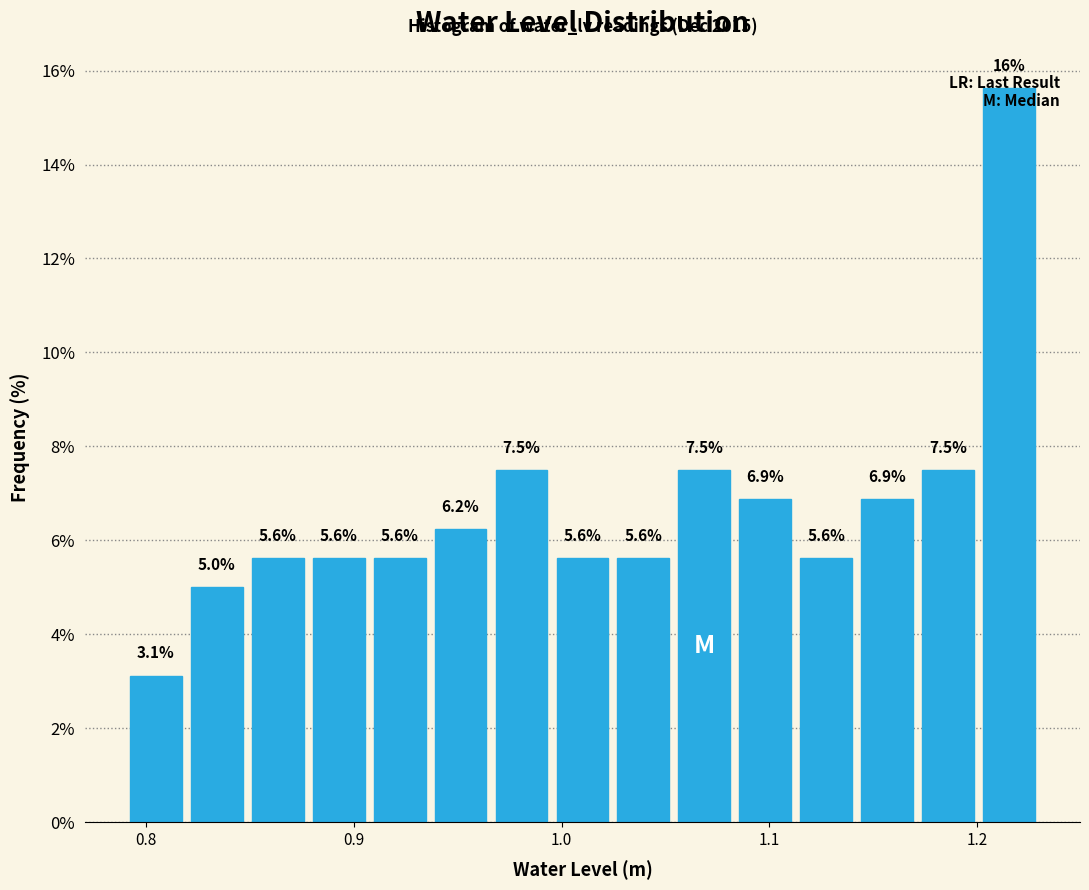

Read against the x-axis, roughly where is the centre of the tallest bar?

1.22